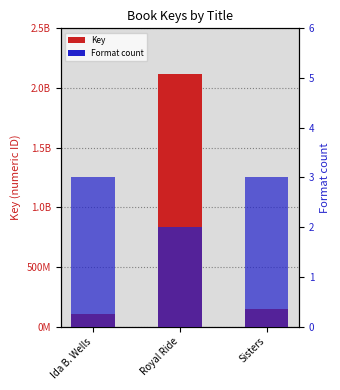

How many data points in Key are above 144016089?

1